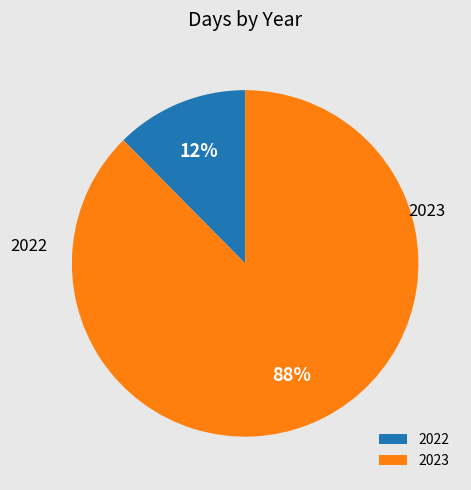

To the nearest percent, what is the average slice percentage?

50%